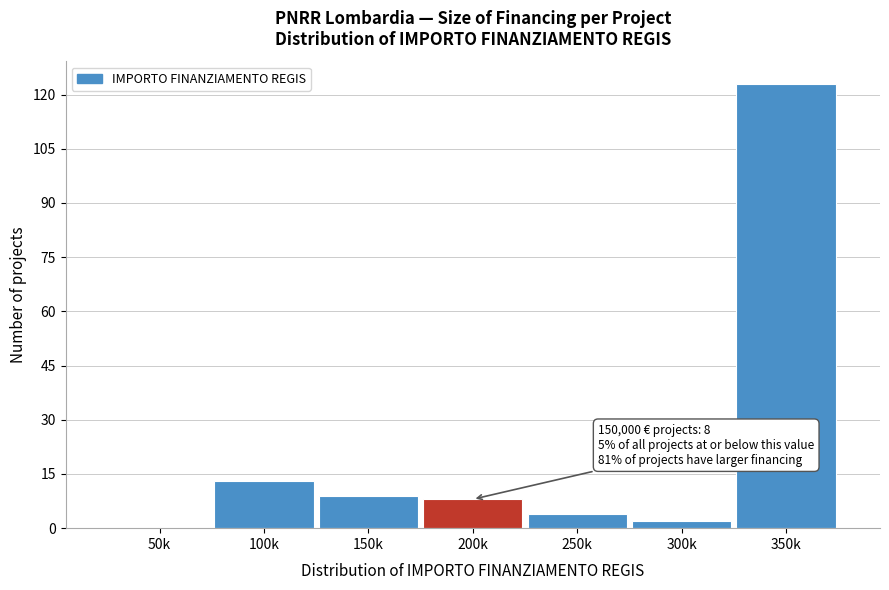

Reading left to right, transcribe all the data shown in this chart.

50k=0	100k=13	150k=9	200k=8	250k=4	300k=2	350k=123